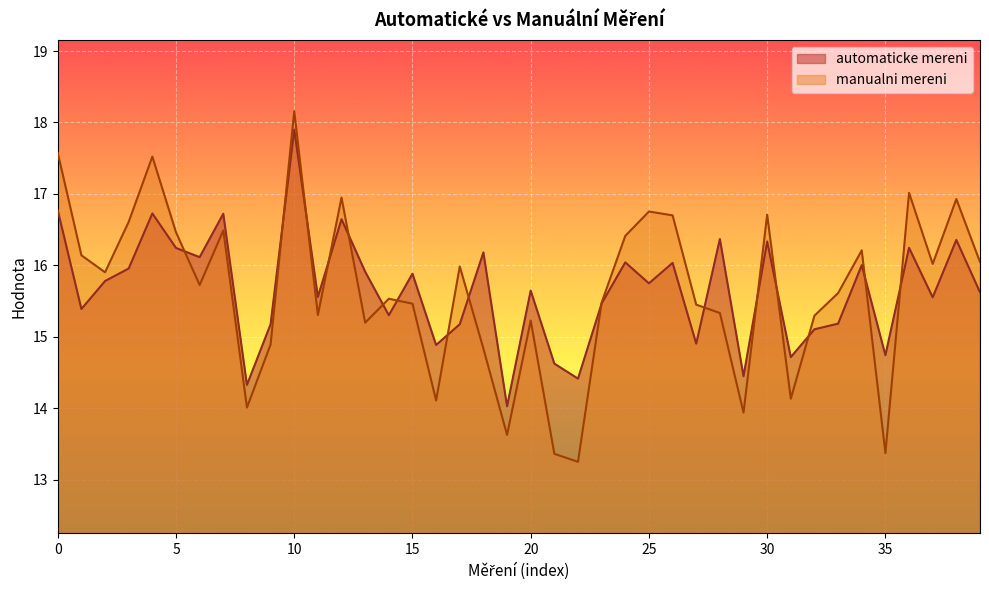

What is the approximate value of manualni mereni at 20?

15.2